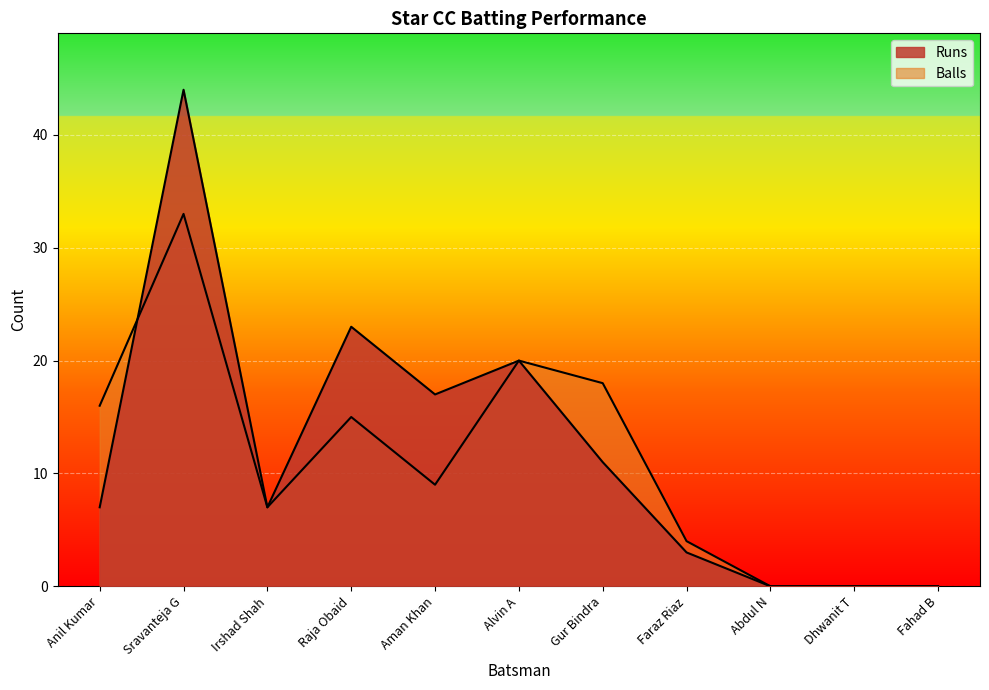

What position from the left is Raja Obaid?

4